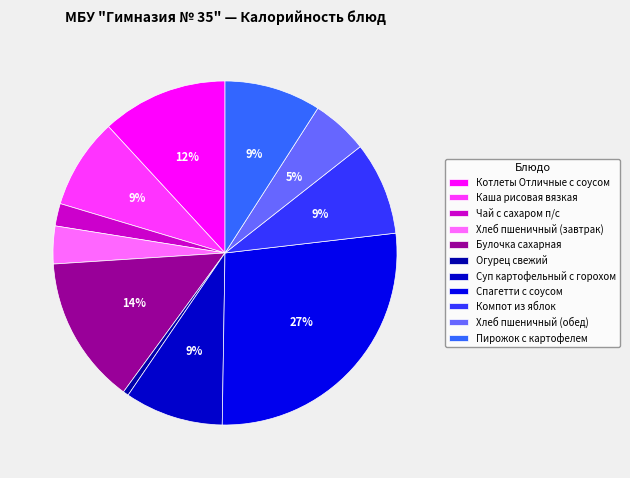

Combined, do Хлеб пшеничный (обед) and Котлеты Отличные с соусом account for over 50%?

No